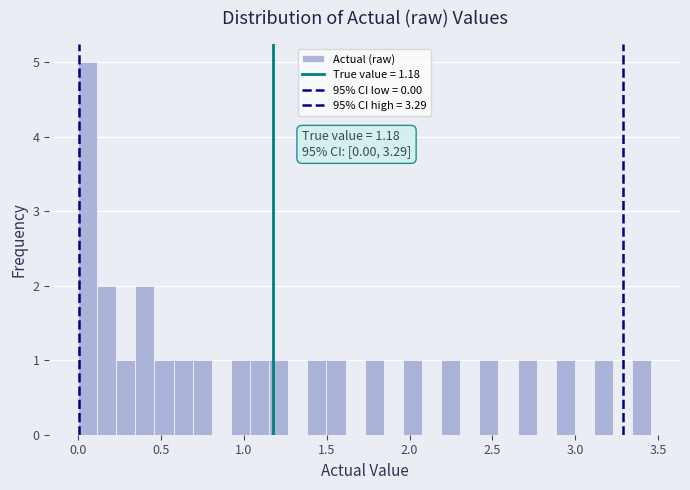

Around what value on the x-axis is the tallest bar? Give the approximate position of its centre, as read against the axis.

0.05